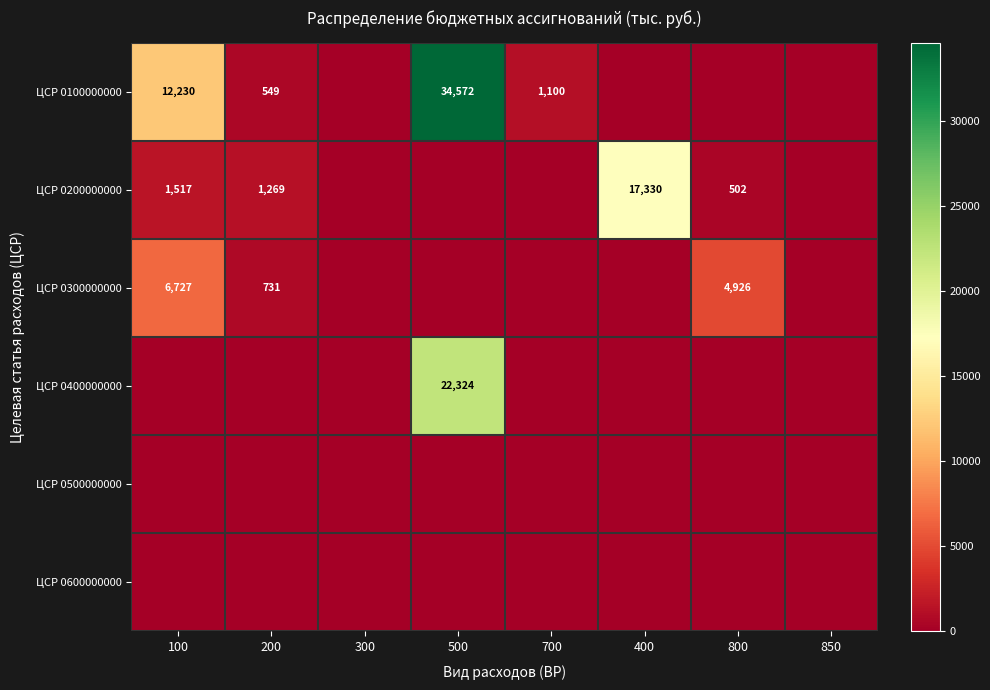

True or false: ЦСР 0200000000 has a value of 1269 at 200.

True